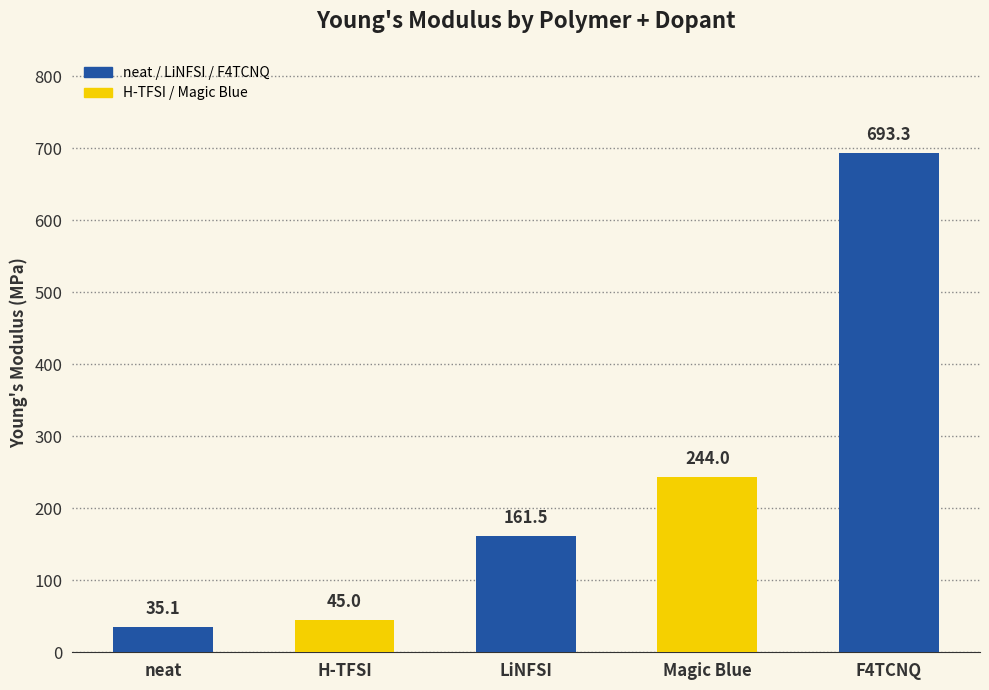

What position from the right is neat?

5